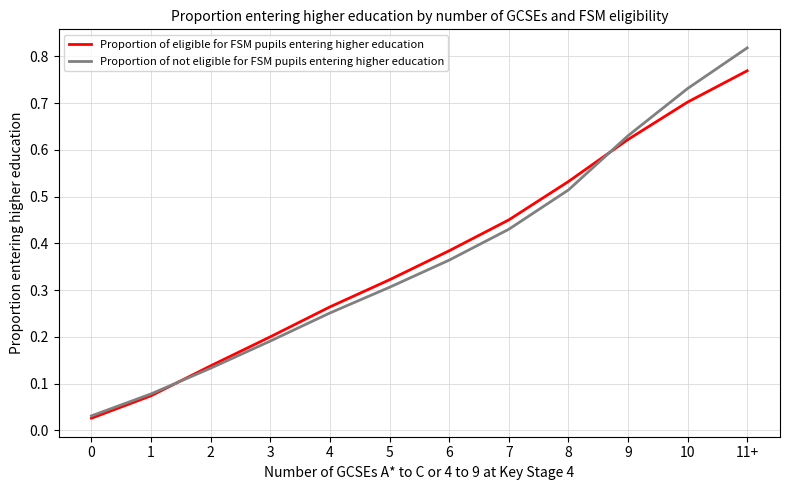

Which category has the highest value across all series?

11+